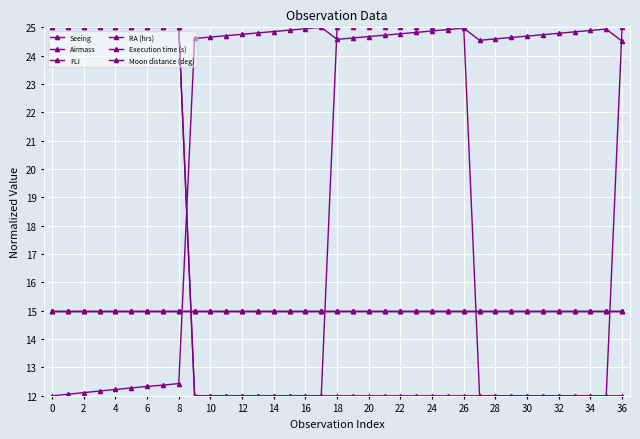

What is the value of the Execution time (s) point at the 36th from the left?

12.0